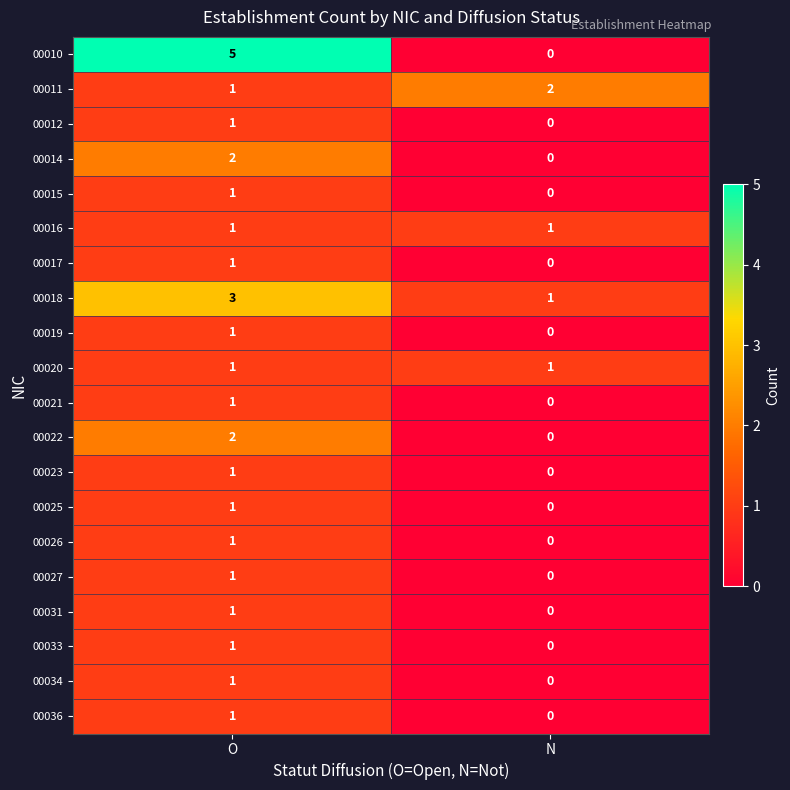

List the labels in order of 00025 value, smallest first.

N, O